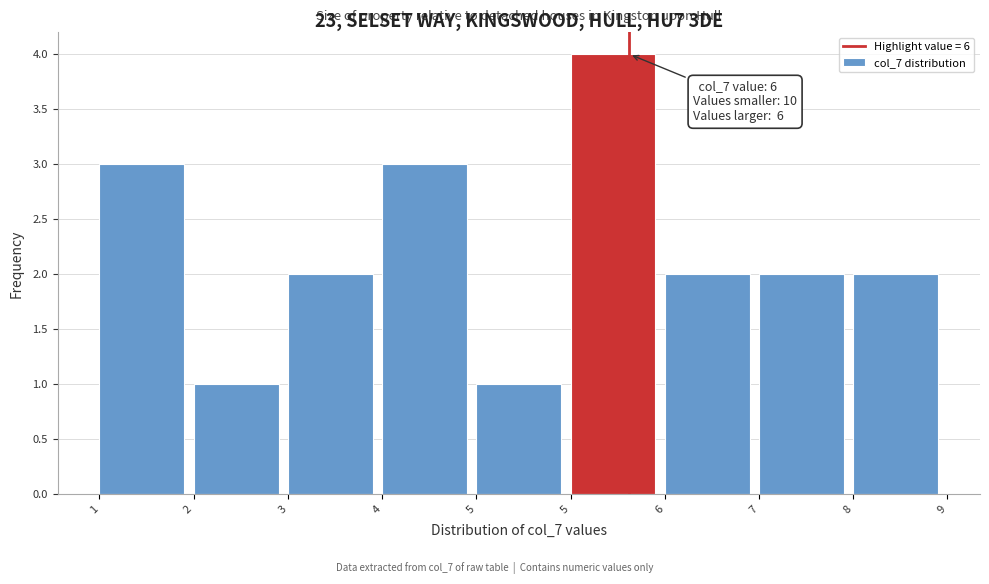

How many categories are shown in the chart?

9